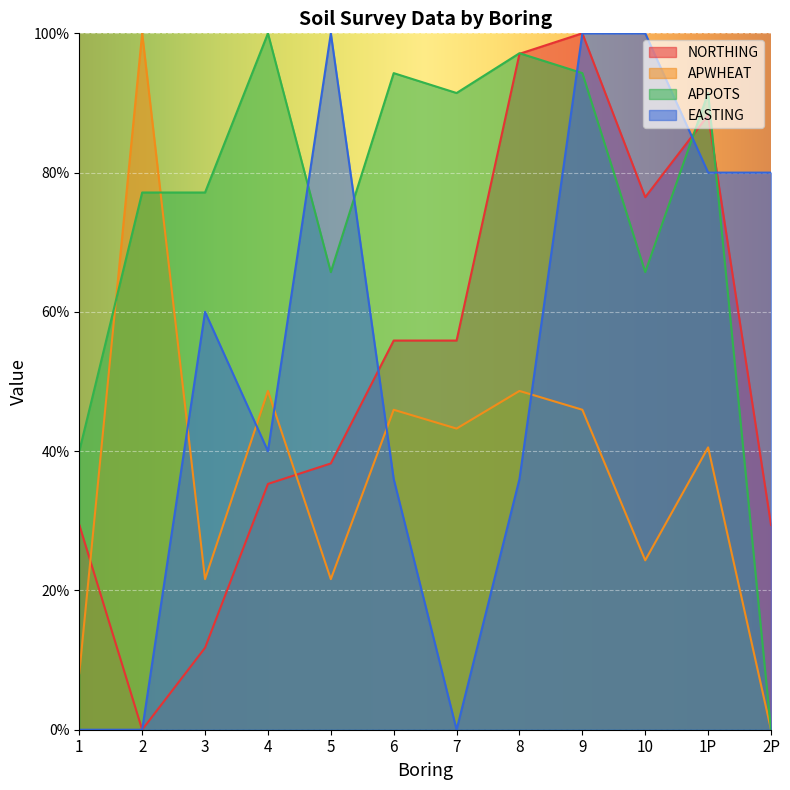

Which series changed the most between 2 and 6?

NORTHING